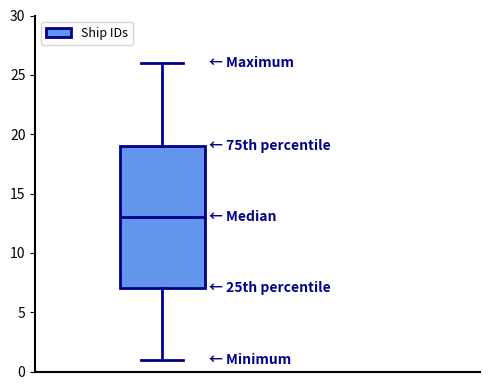

Where does the lower whisker of the box end on the y-axis? The values are not printed on the chart, so give them approximately, as read against the axis.

1